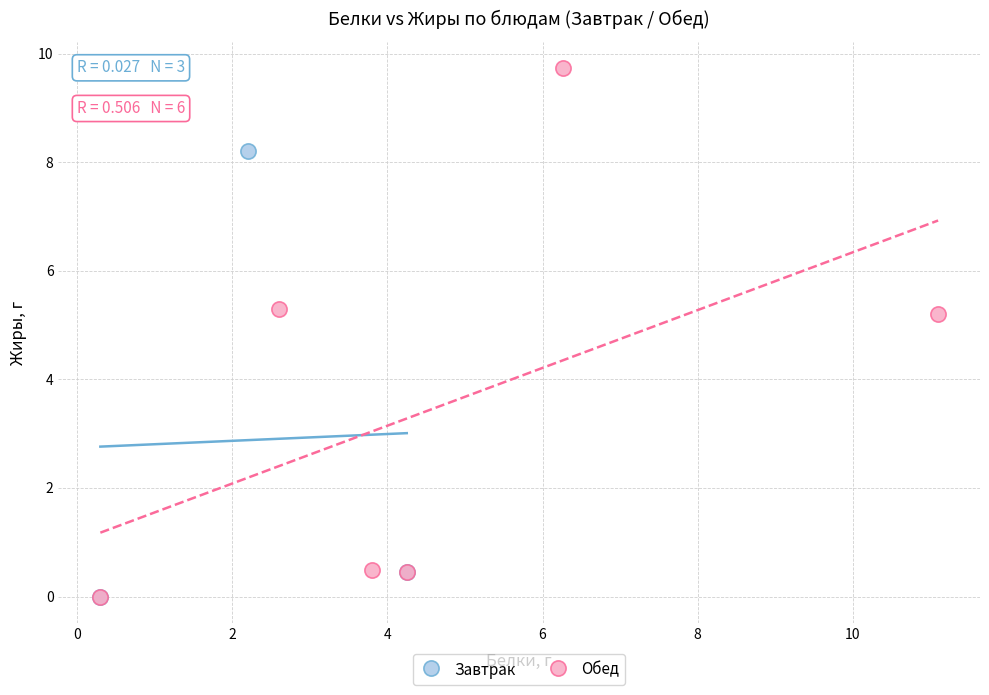

Which series has the widest spread of Y values?

Обед